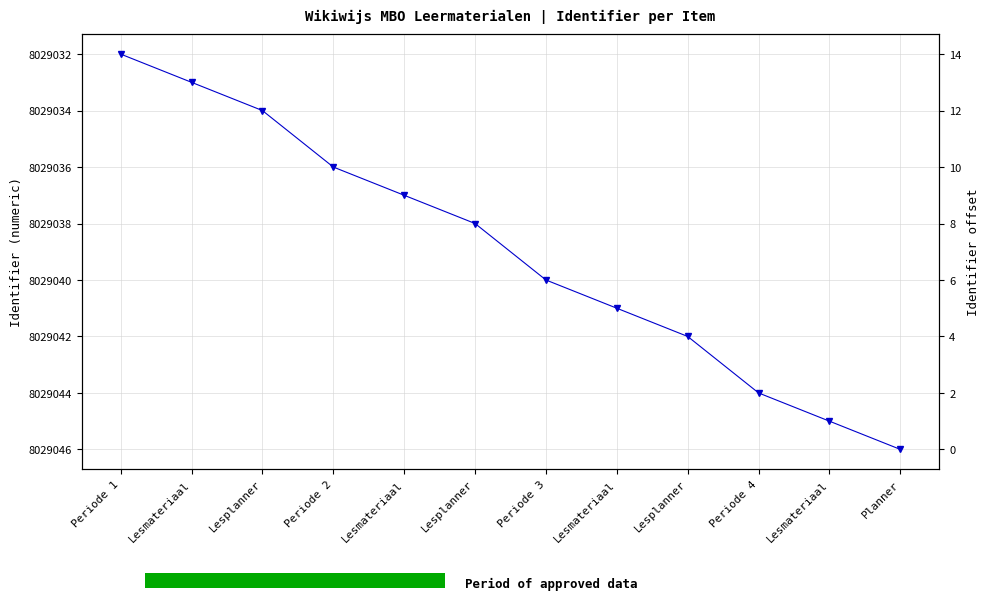

Where is the data nearest to the value 8029039?

Lesplanner